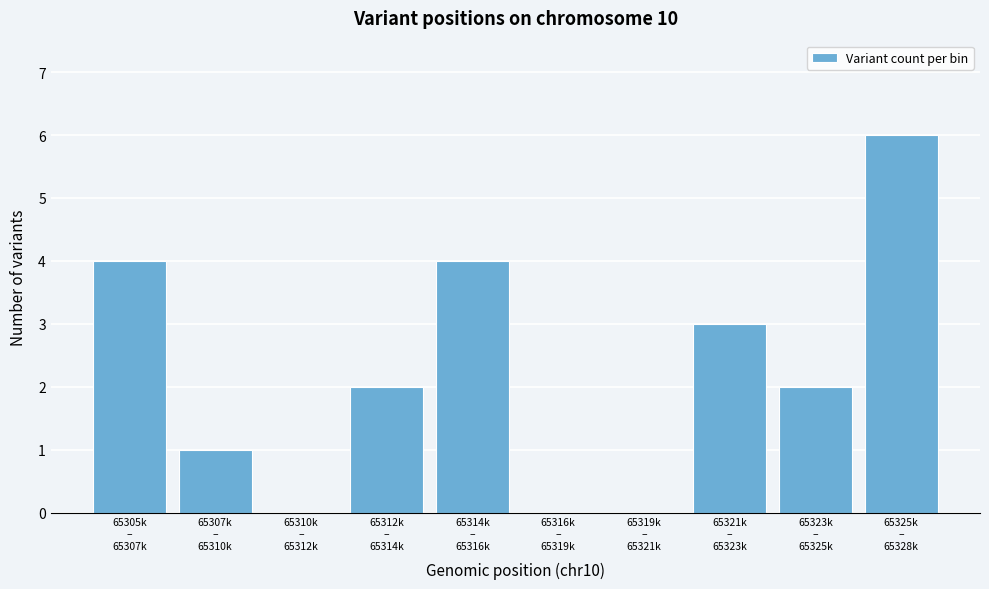

What is the maximum value shown in the chart?

6